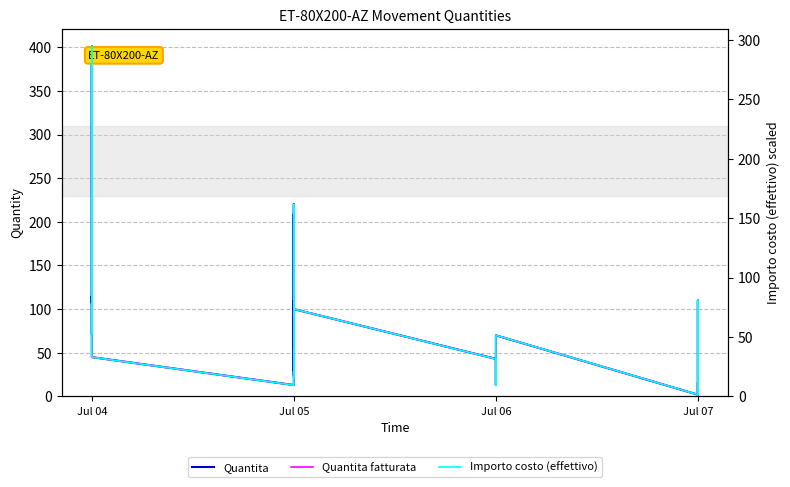

At Jul 05, list the series in order from largest to smallest.

Quantita, Quantita fatturata, Importo costo (effettivo)